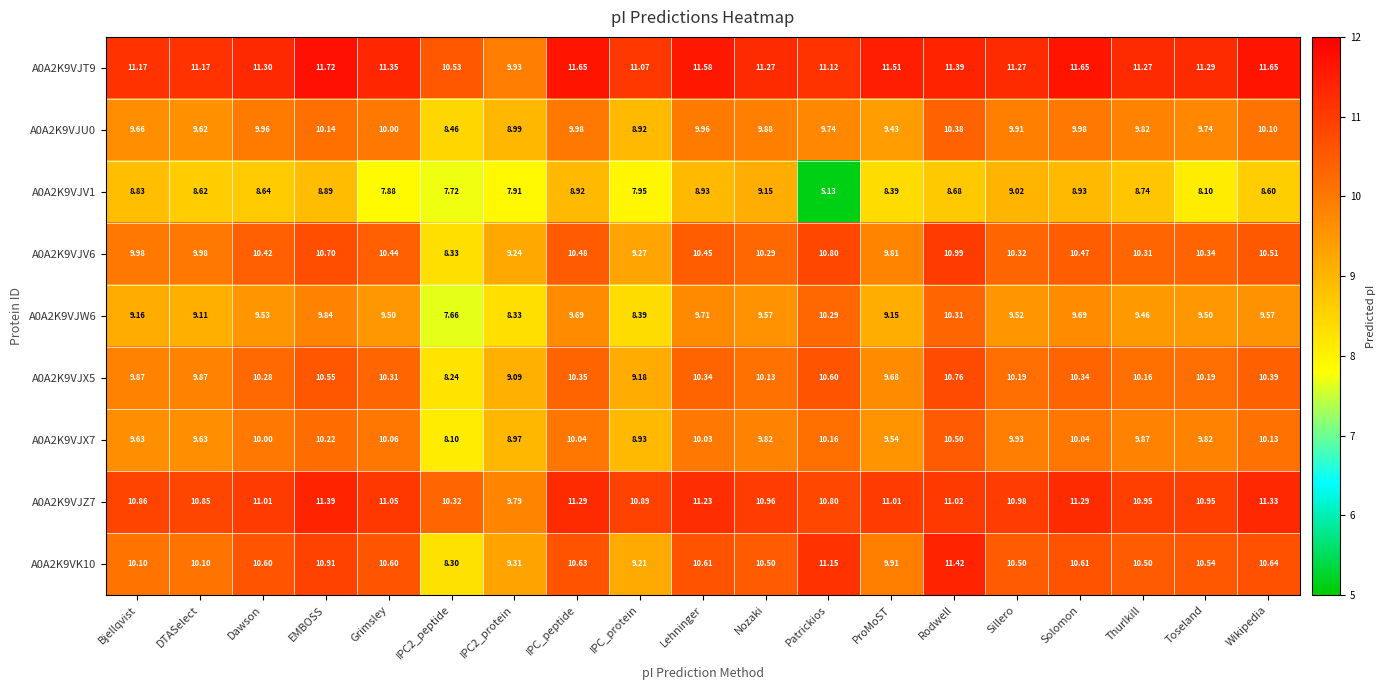

Where does the A0A2K9VJT9 series first go above 11?

Bjellqvist